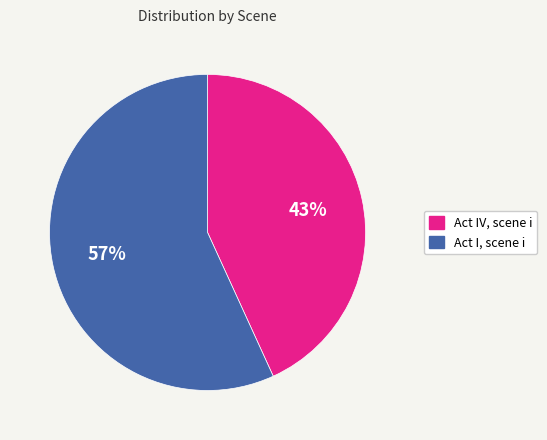

What is the ratio of the value at Act IV, scene i to the value at Act I, scene i?

0.8